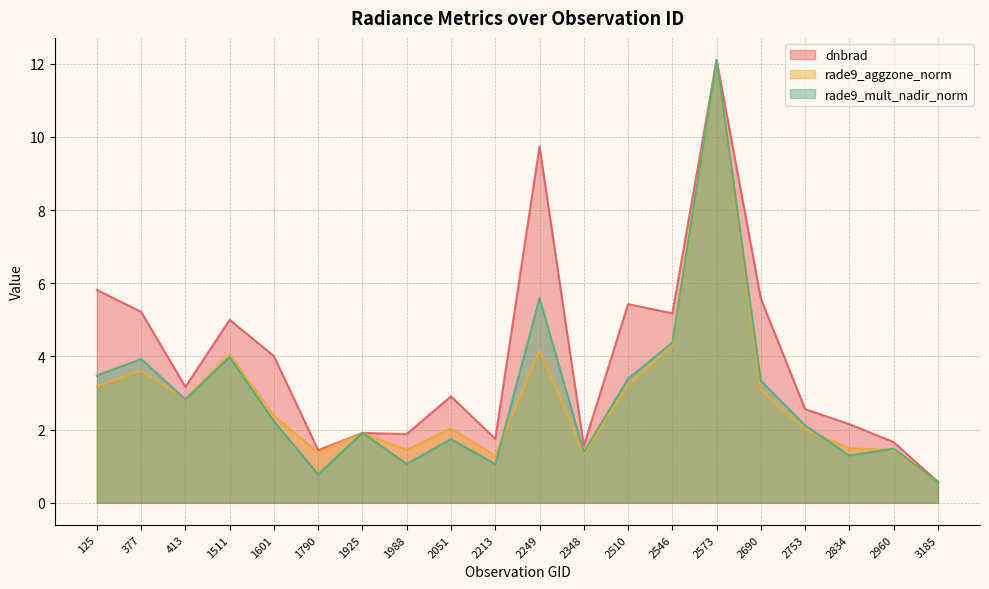

Count the number of categories in the chart.

20